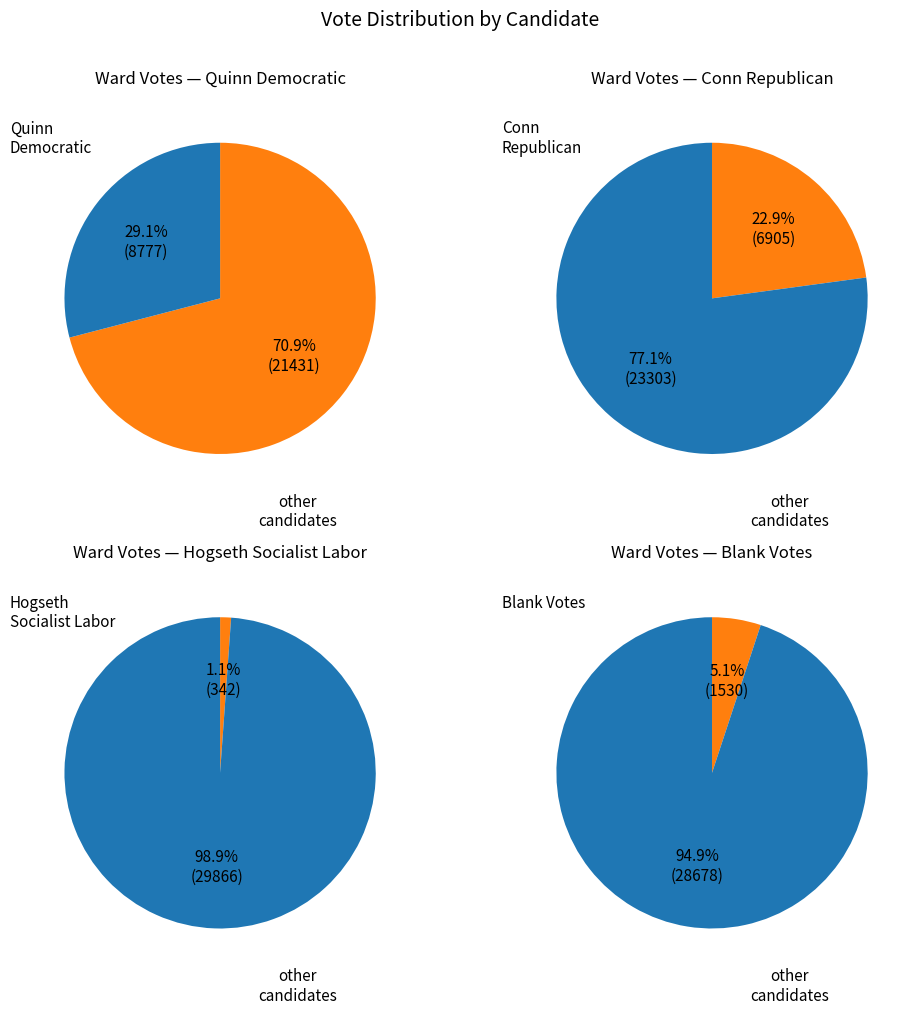

True or false: 7 accounts for 7% of the total.

False